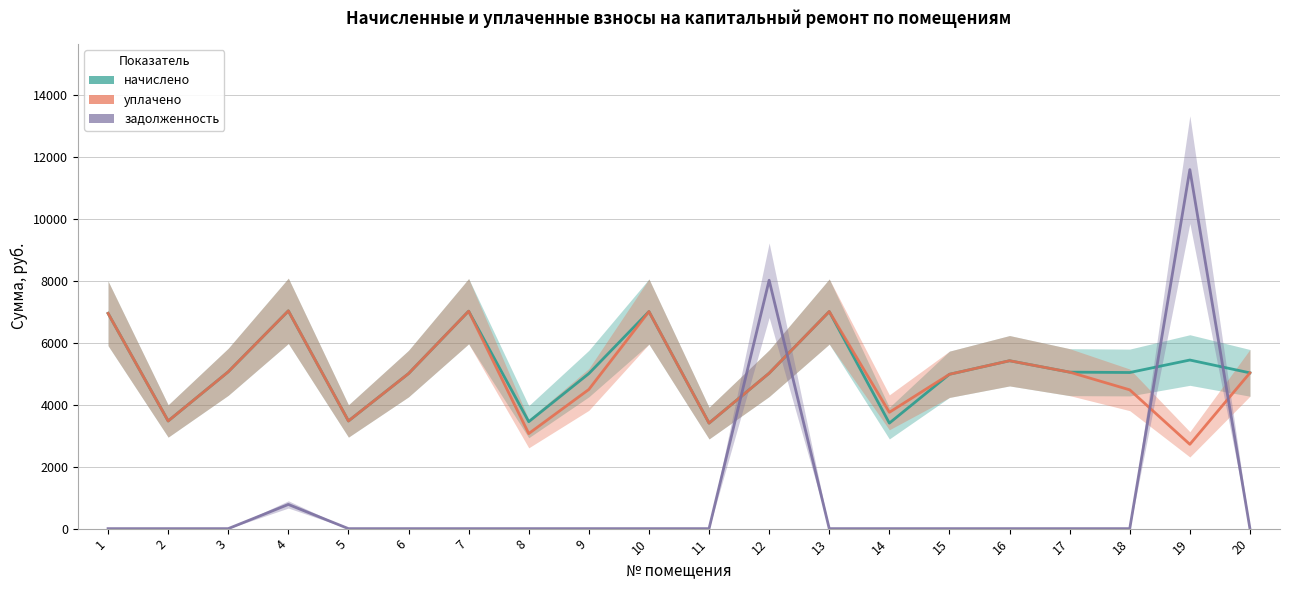

True or false: начислено and уплачено cross at least once.

False